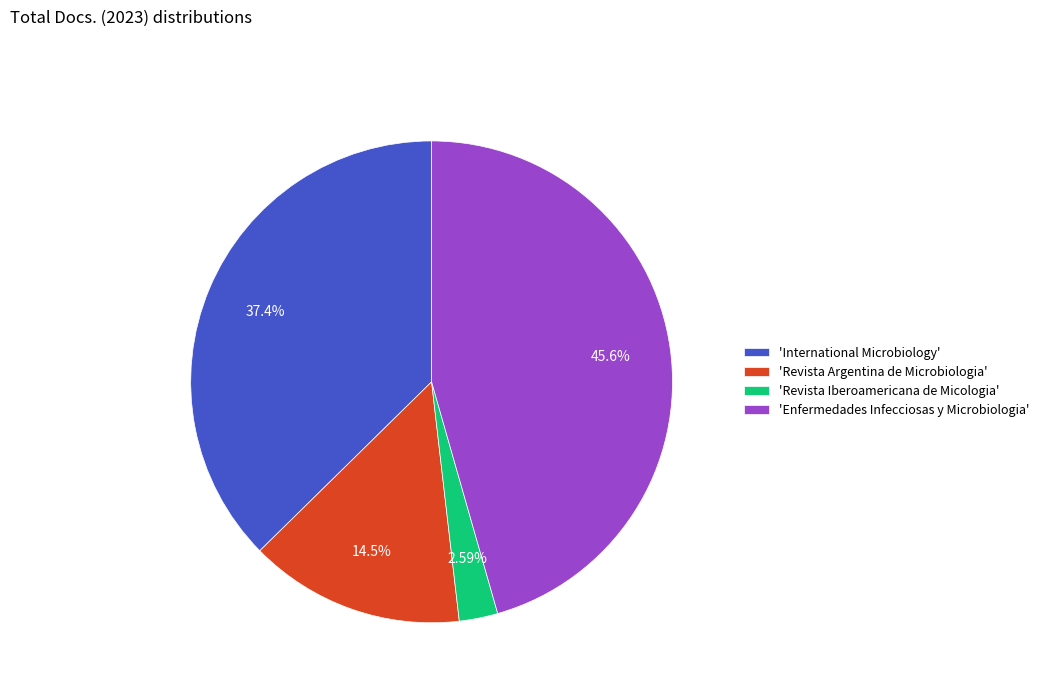

Which category has the biggest portion of the pie?

'Enfermedades Infecciosas y Microbiologia'